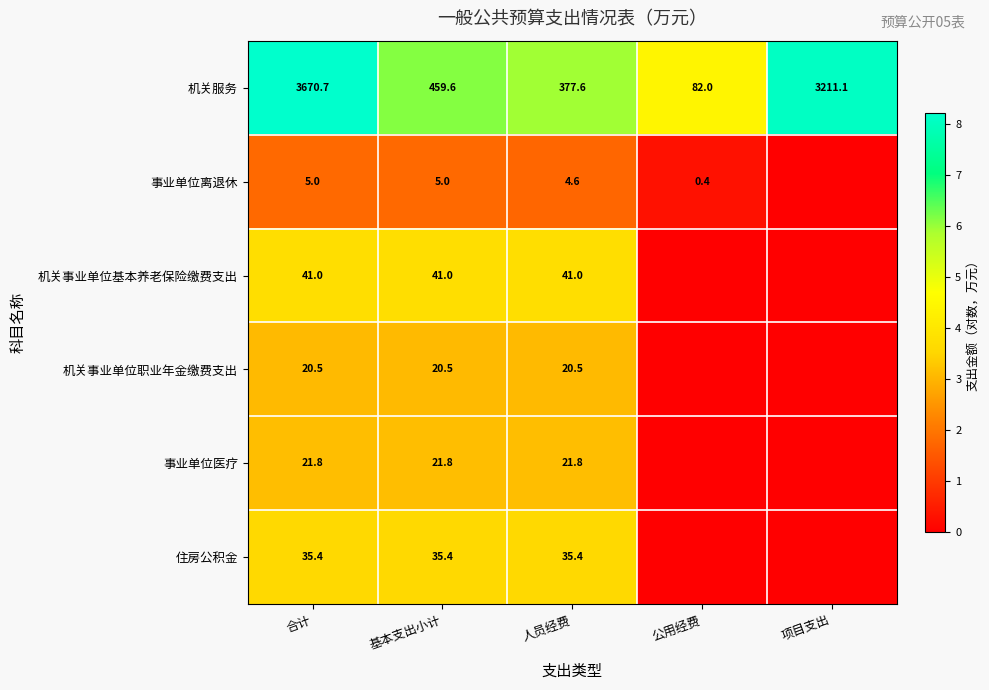

At which category is the sum across all series the highest?

合计